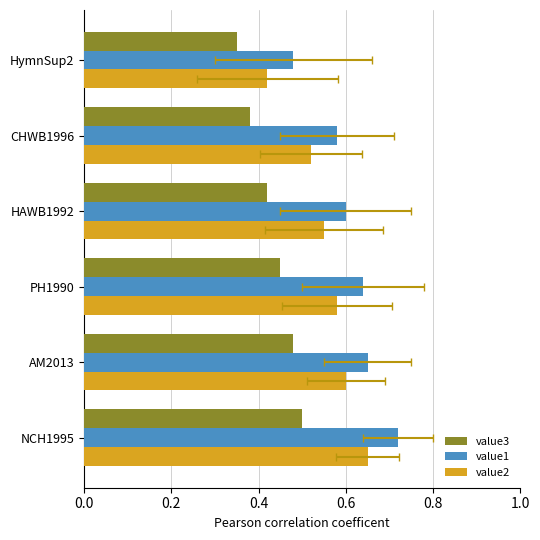

The value1 series shows 0.2 at AM2013. True or false?

False